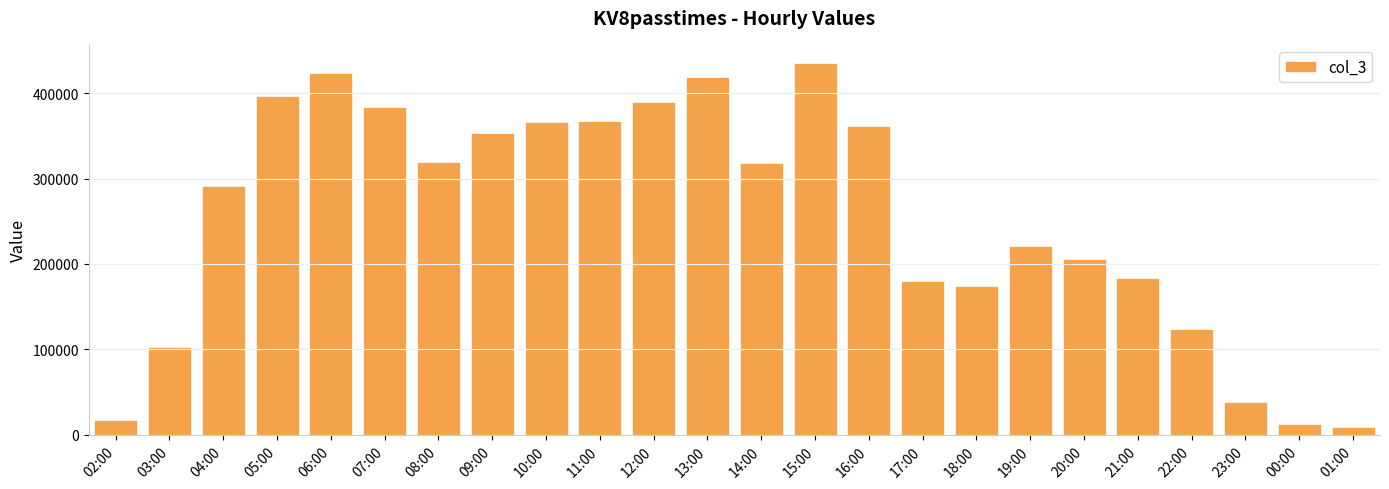

What is the difference between the values at 11:00 and 21:00?

183705